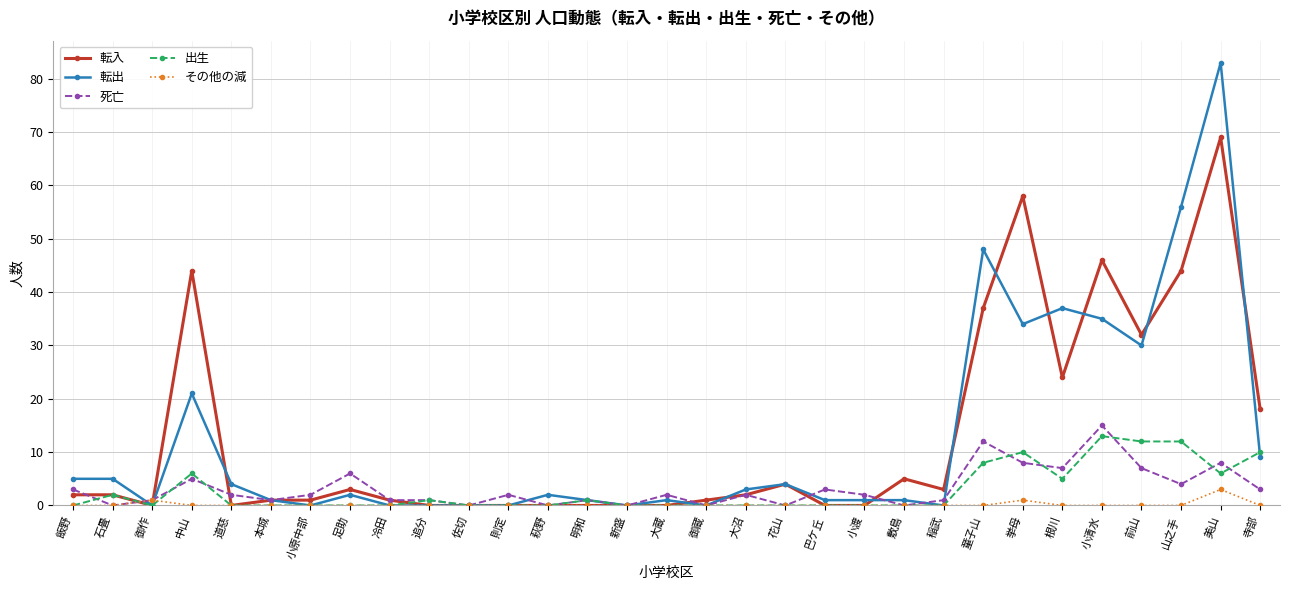

What are all the series names shown in the legend?

転入, 転出, 死亡, 出生, その他の減